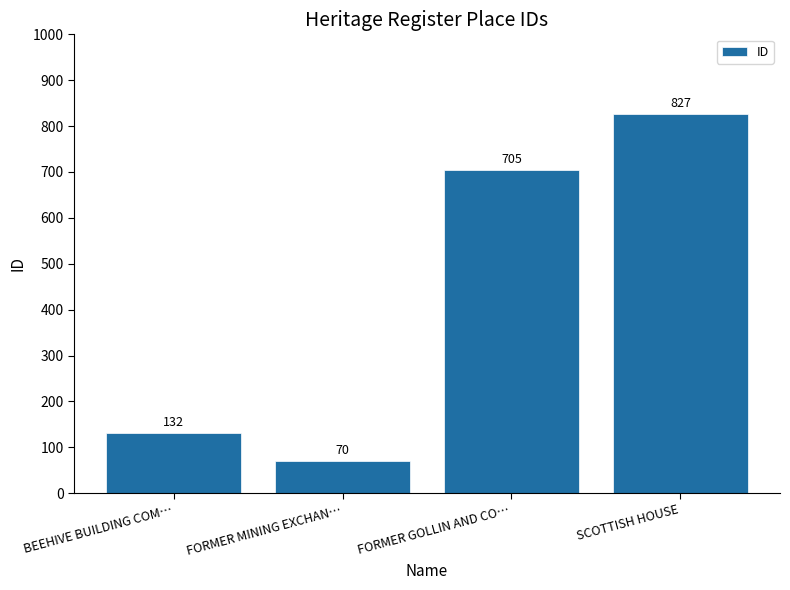

What is the value of the 4th bar from the left?

827